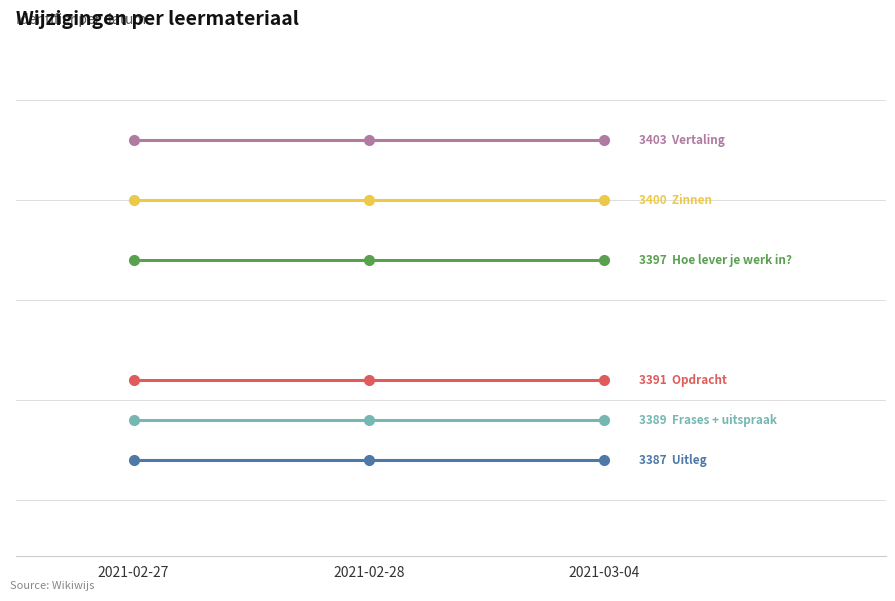

Reading right to left, extract all data points from this chart.

Uitleg: 2021-03-04=6603387	2021-02-28=6603387	2021-02-27=6603387
Opdracht: 2021-03-04=6603391	2021-02-28=6603391	2021-02-27=6603391
Frases + uitspraak: 2021-03-04=6603389	2021-02-28=6603389	2021-02-27=6603389
Hoe lever je werk in?: 2021-03-04=6603397	2021-02-28=6603397	2021-02-27=6603397
Zinnen: 2021-03-04=6603400	2021-02-28=6603400	2021-02-27=6603400
Vertaling: 2021-03-04=6603403	2021-02-28=6603403	2021-02-27=6603403